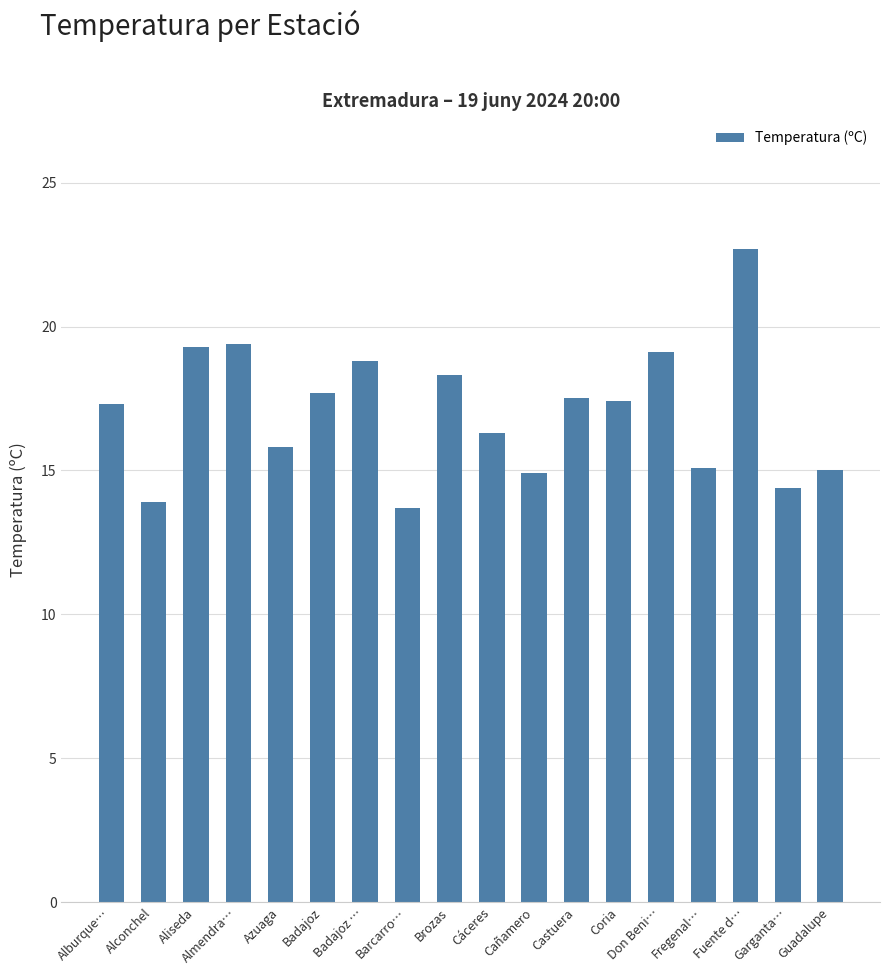

What is the average value?

17.0